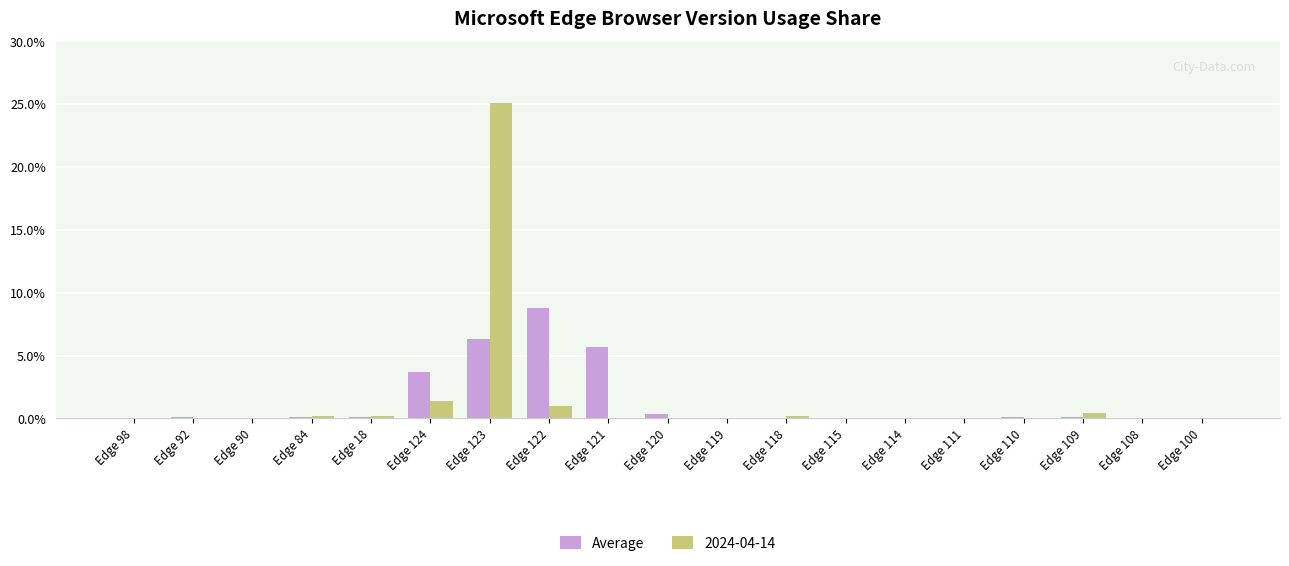

At which label does 2024-04-14 reach its peak?

Edge 123